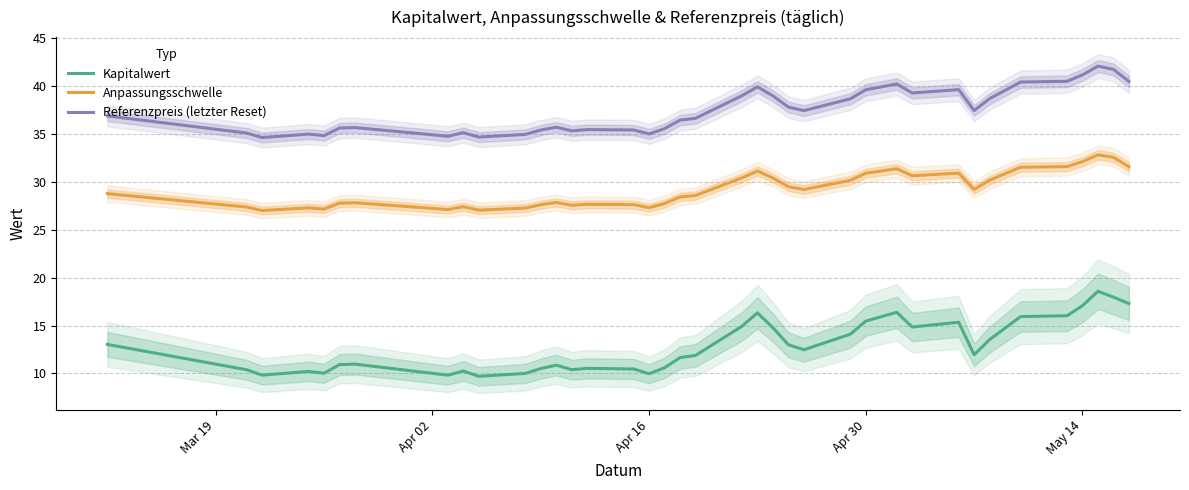

Reading left to right, what are all the values shown in this chart?

Kapitalwert: 13.0	10.4	9.8	10.2	10.0	10.9	11.0	10.0	9.8	10.2	9.7	10.0	10.5	10.9	10.4	10.5	10.5	10.0	10.6	11.7	11.9	14.9	16.3	14.8	13.0	12.5	14.1	15.5	16.4	14.8	15.3	11.9	13.5	15.9	16.0	17.1	18.6	18.0	17.3
Anpassungsschwelle: 28.8	27.4	27.0	27.3	27.2	27.8	27.8	27.2	27.1	27.4	27.0	27.3	27.6	27.8	27.5	27.6	27.6	27.3	27.7	28.4	28.6	30.4	31.1	30.4	29.5	29.2	30.1	30.9	31.4	30.6	30.9	29.2	30.2	31.5	31.6	32.1	32.8	32.5	31.6
Referenzpreis (letzter Reset): 36.9	35.1	34.6	35.0	34.8	35.6	35.6	34.9	34.7	35.1	34.7	34.9	35.4	35.7	35.3	35.4	35.4	35.0	35.5	36.4	36.6	39.0	39.9	39.0	37.8	37.4	38.6	39.6	40.2	39.3	39.6	37.4	38.7	40.4	40.5	41.1	42.1	41.7	40.5